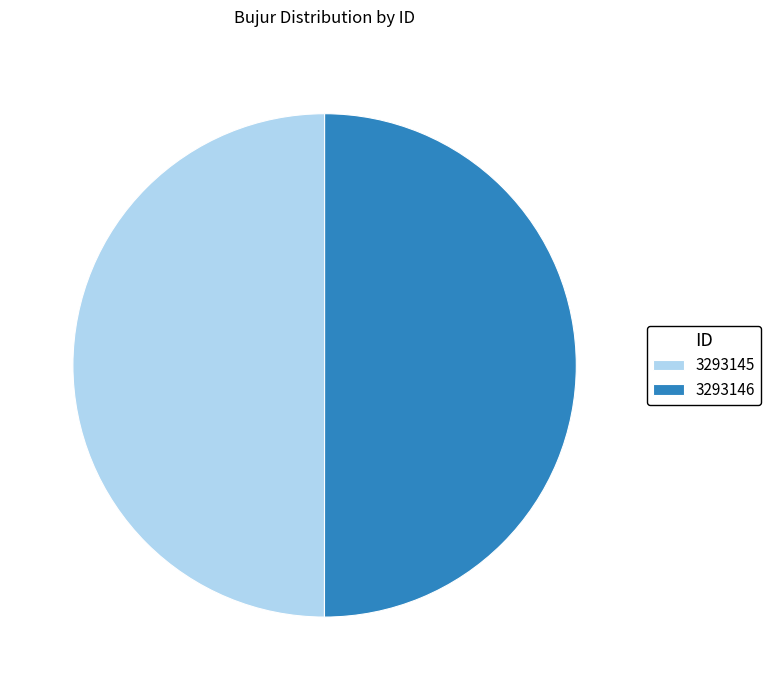

How many slices are in this pie chart?

2